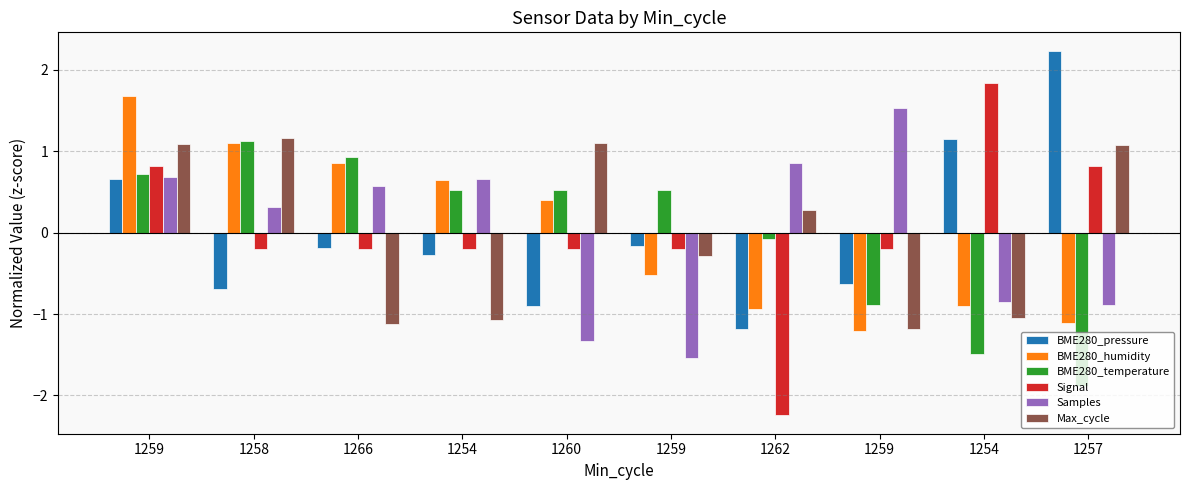

True or false: BME280_pressure has a value of -1.2 at 1262.

True